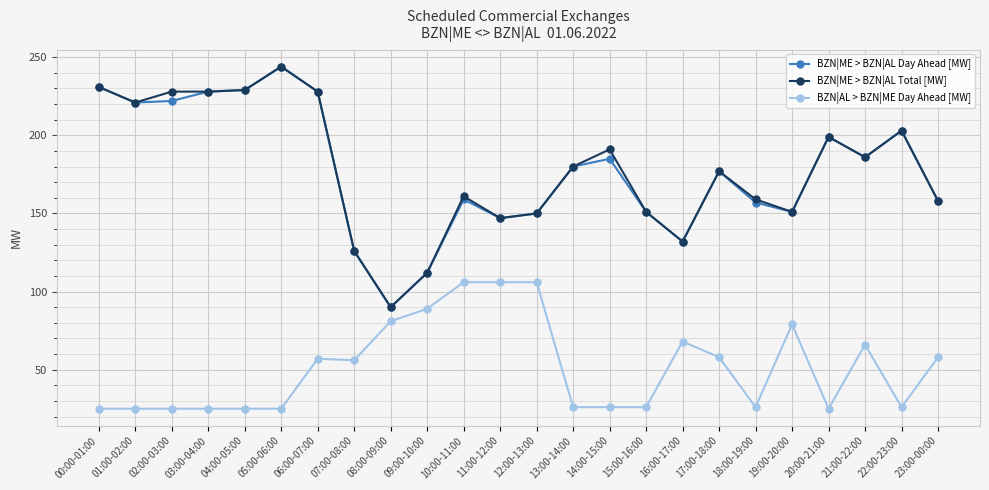

True or false: BZN|ME > BZN|AL Total [MW] has a value of 147 at 11:00-12:00.

True